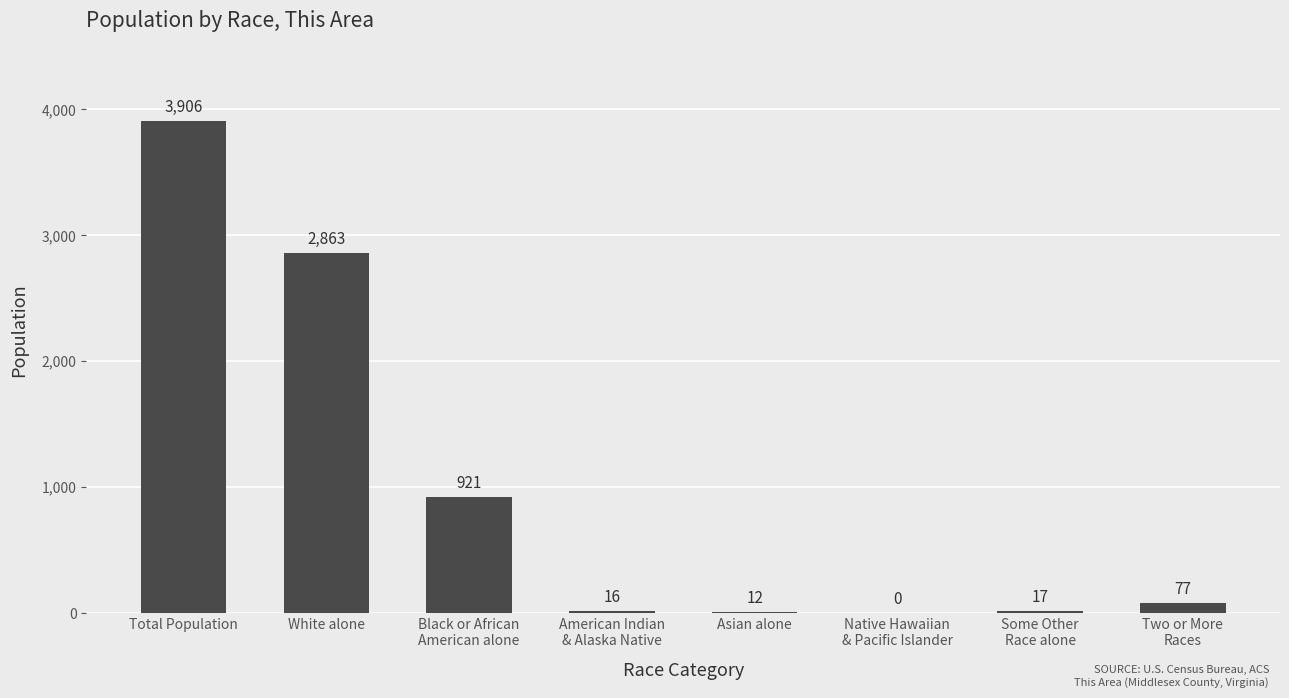

How many categories are shown in the chart?

8